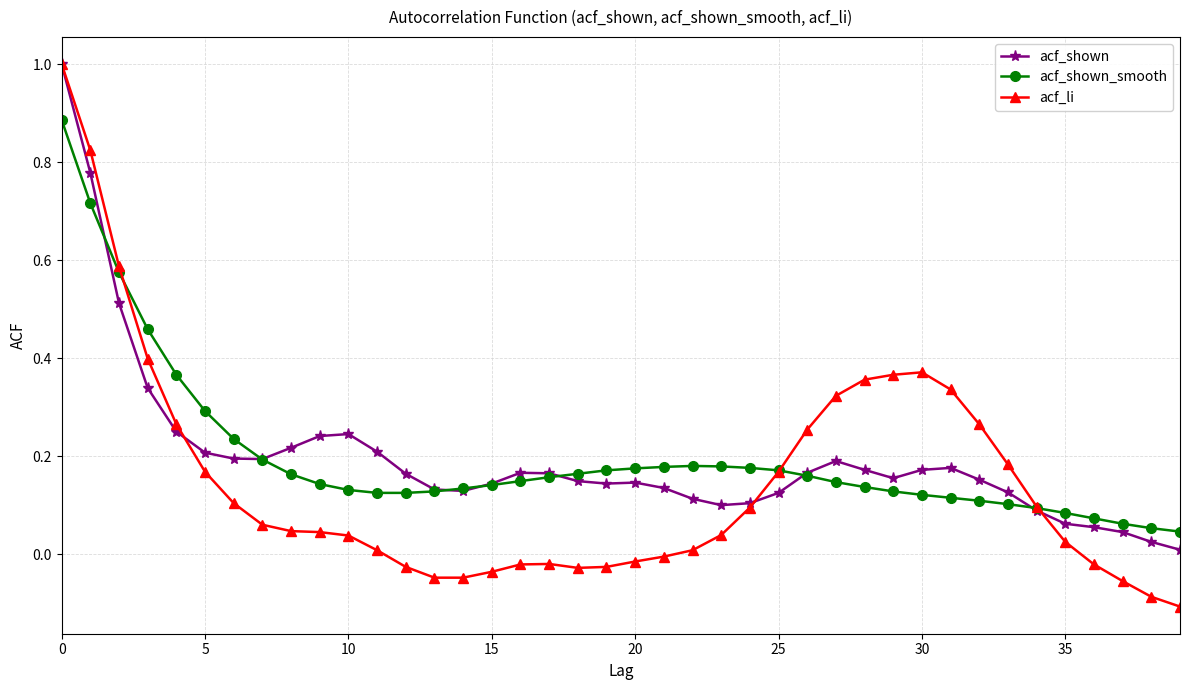

True or false: acf_li has more than 0 points higher than both neighbors.

True